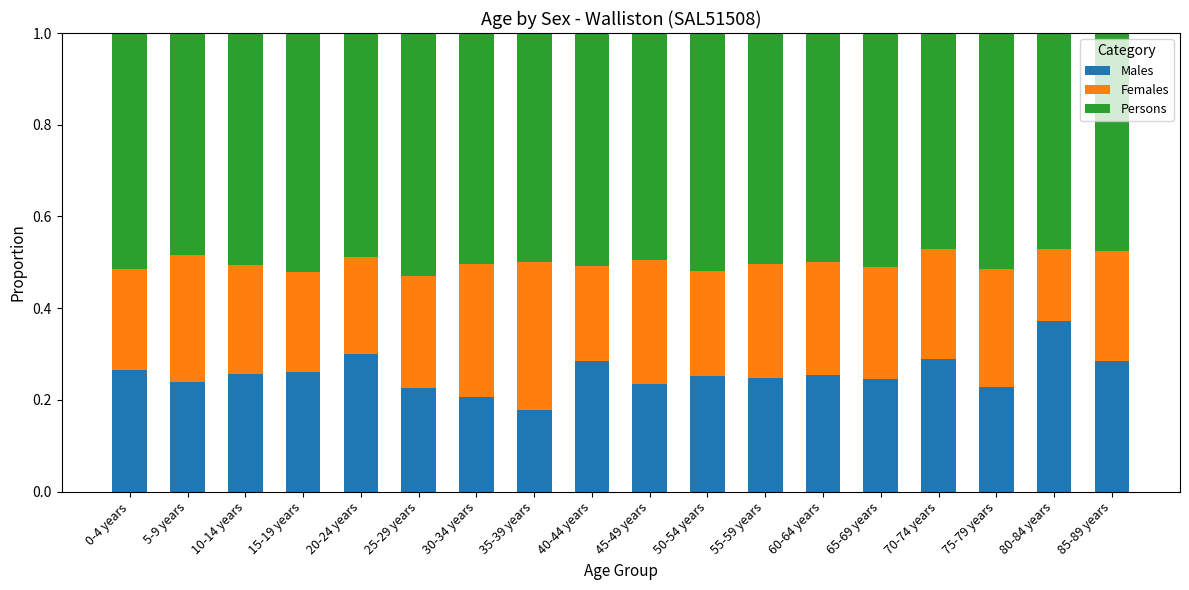

Which category has the lowest value in the Males series?

35-39 years